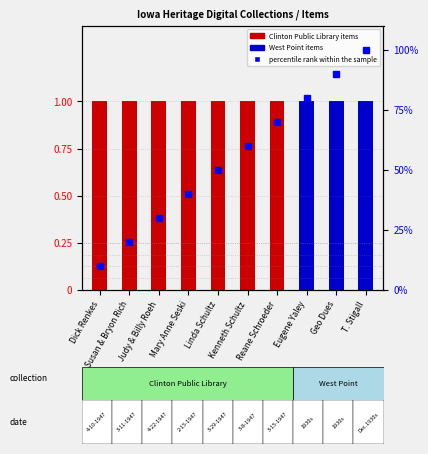

What is the highest value of the item count series?

1